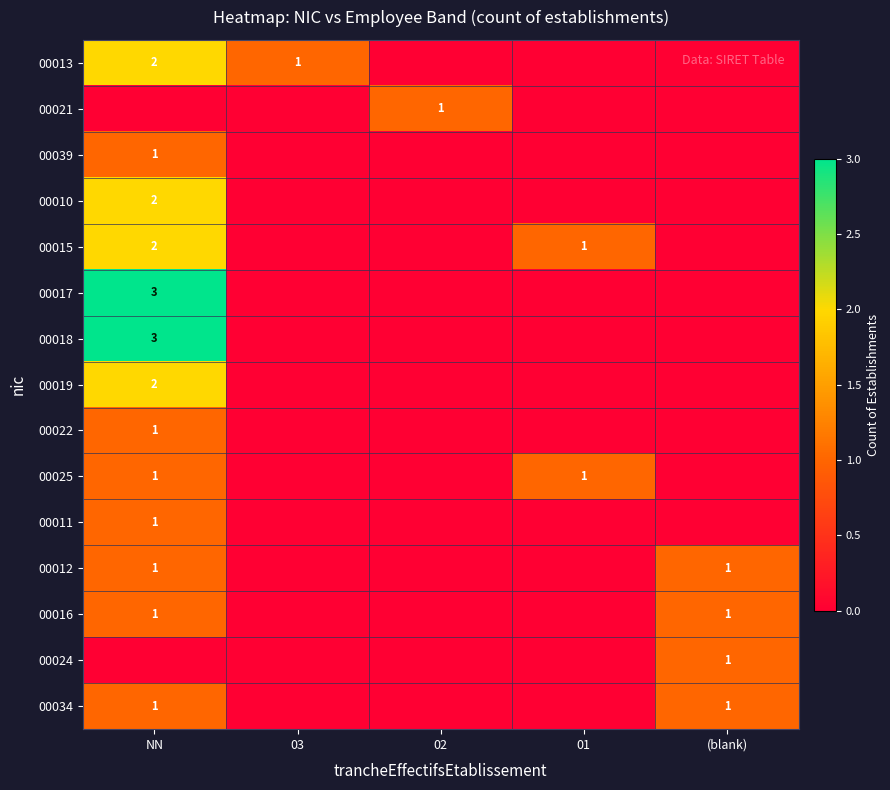

True or false: 00025 has a value of 1 at NN.

True